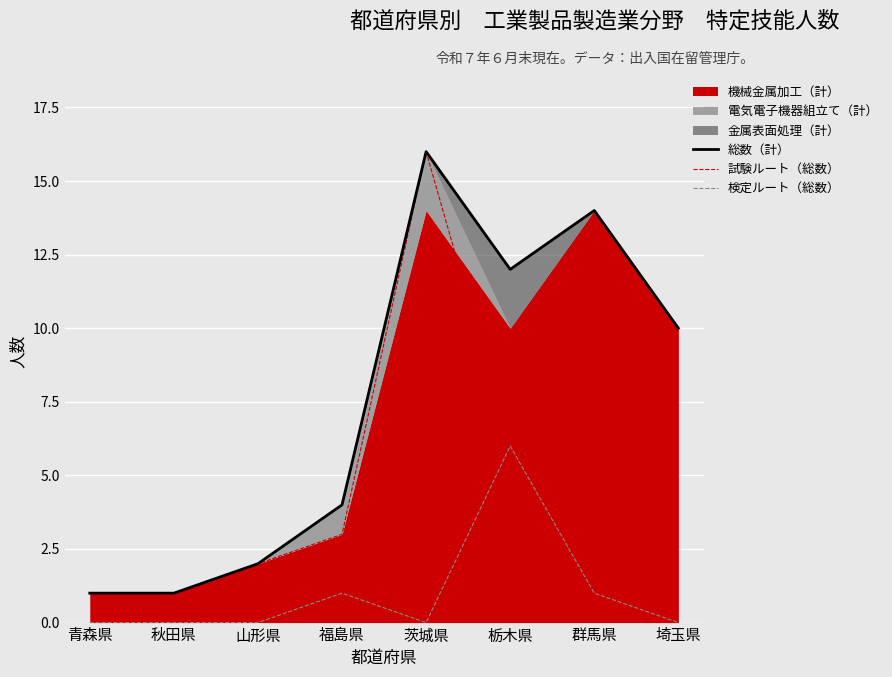

How many interior local valleys does the 試験ルート（総数） series have?

1